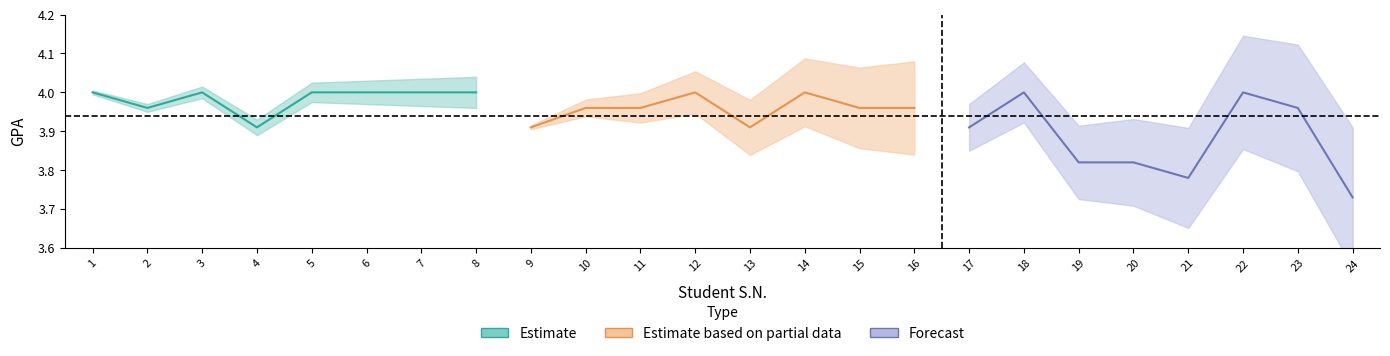

List the series in order of their overall mean, lowest first.

GPA (Forecast), GPA (Partial), GPA (Estimate)